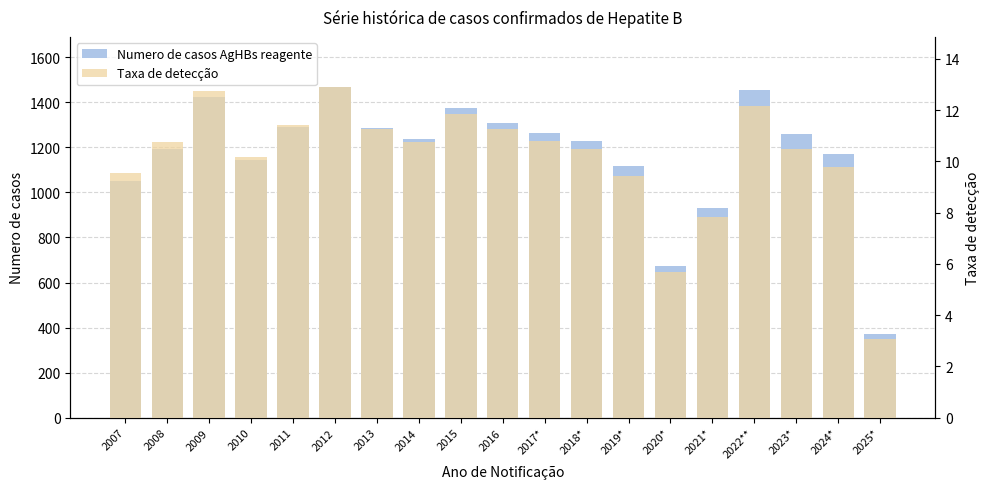

What position from the right is 2015?

11